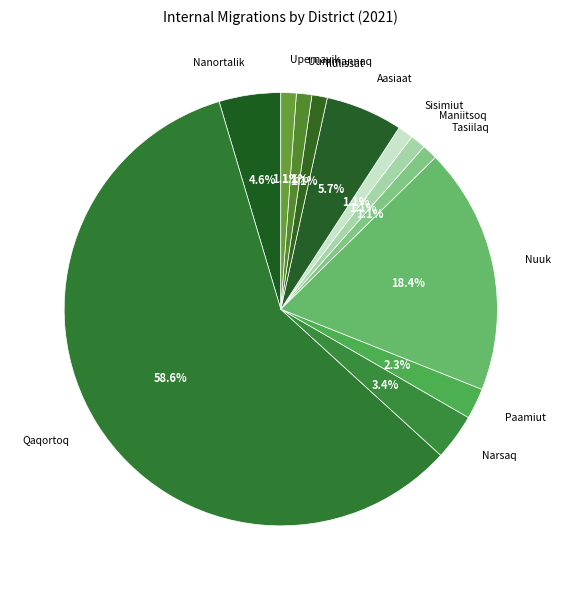

How many segments does this pie chart have?

12